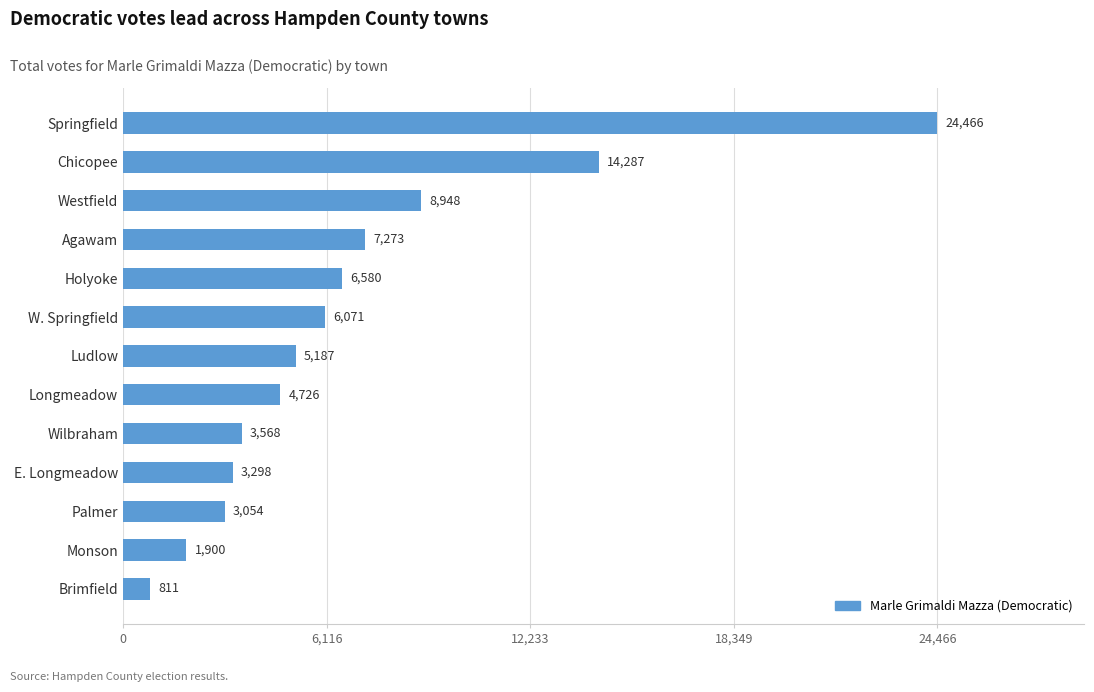

Reading bottom to top, extract all data points from this chart.

811	1900	3054	3298	3568	4726	5187	6071	6580	7273	8948	14287	24466